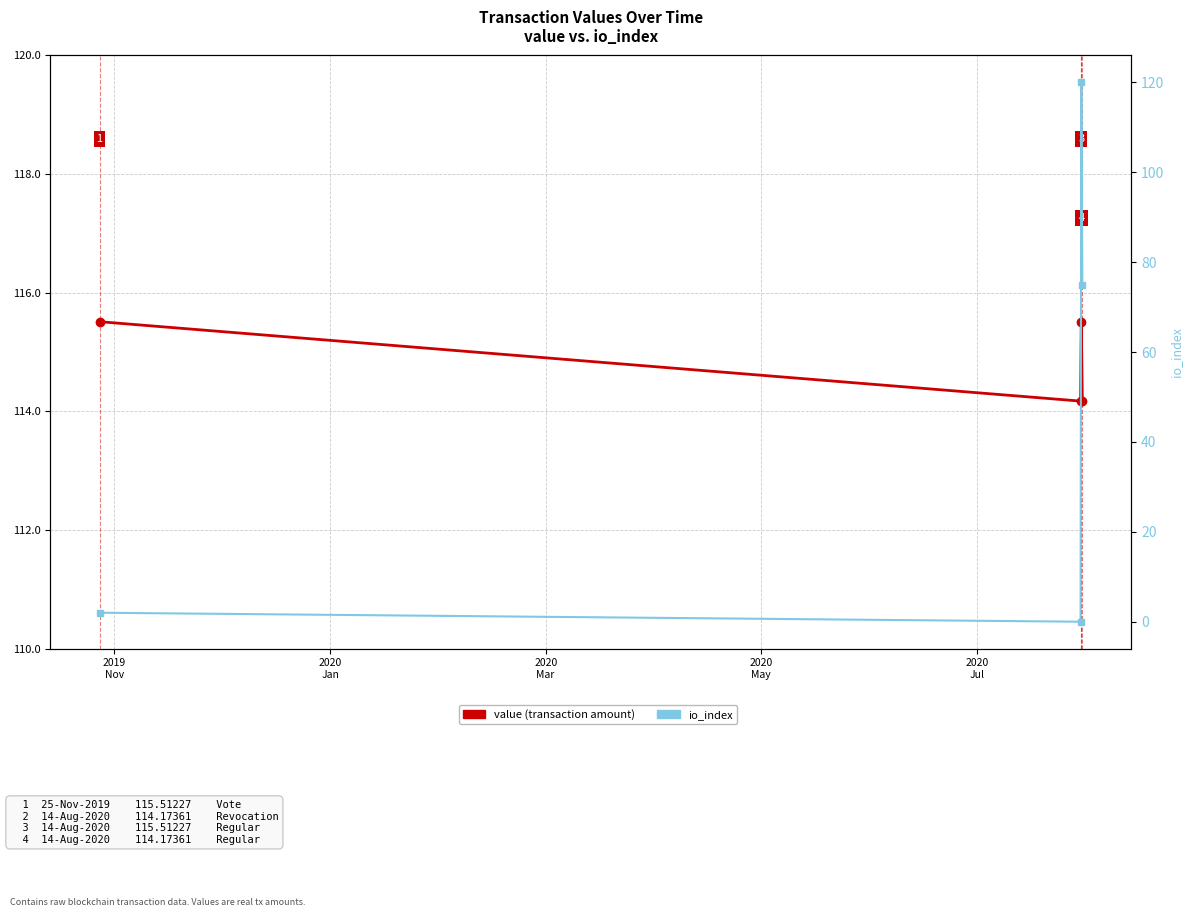

Reading left to right, what are all the values shown in this chart?

value: 115.5	114.2	115.5	114.2
io_index: 2.0	0.0	120.0	75.0